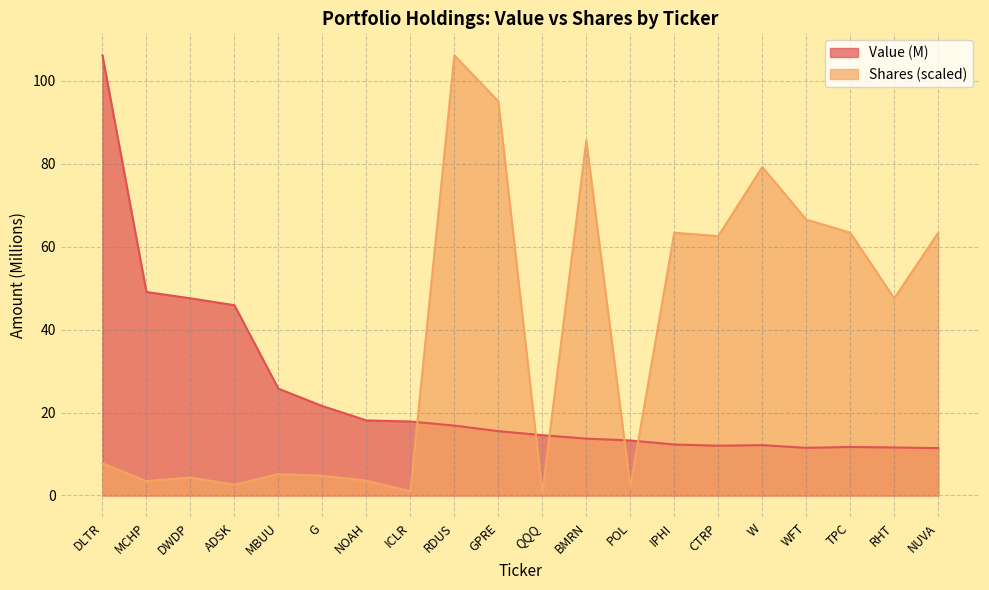

How many series are shown in this chart?

2